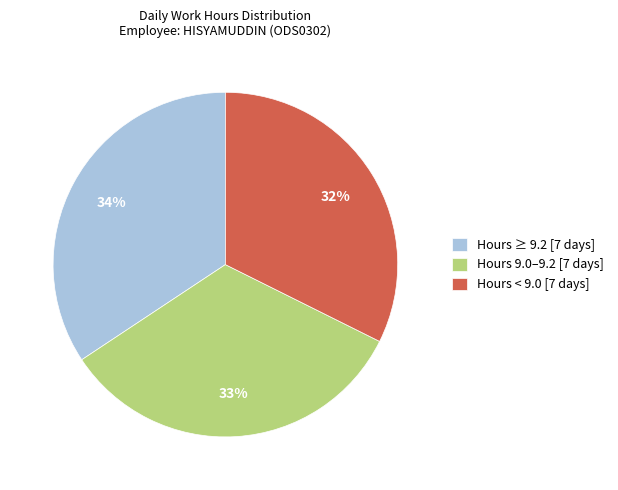

Rank the categories by value from highest to lowest.

Hours ≥ 9.2 [7 days], Hours 9.0–9.2 [7 days], Hours < 9.0 [7 days]